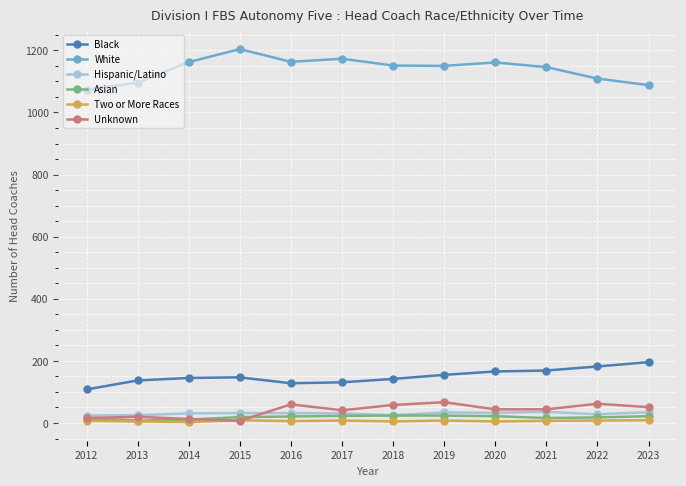

Is the value of Two or More Races at 2021 greater than the value of Hispanic/Latino at 2019?

No